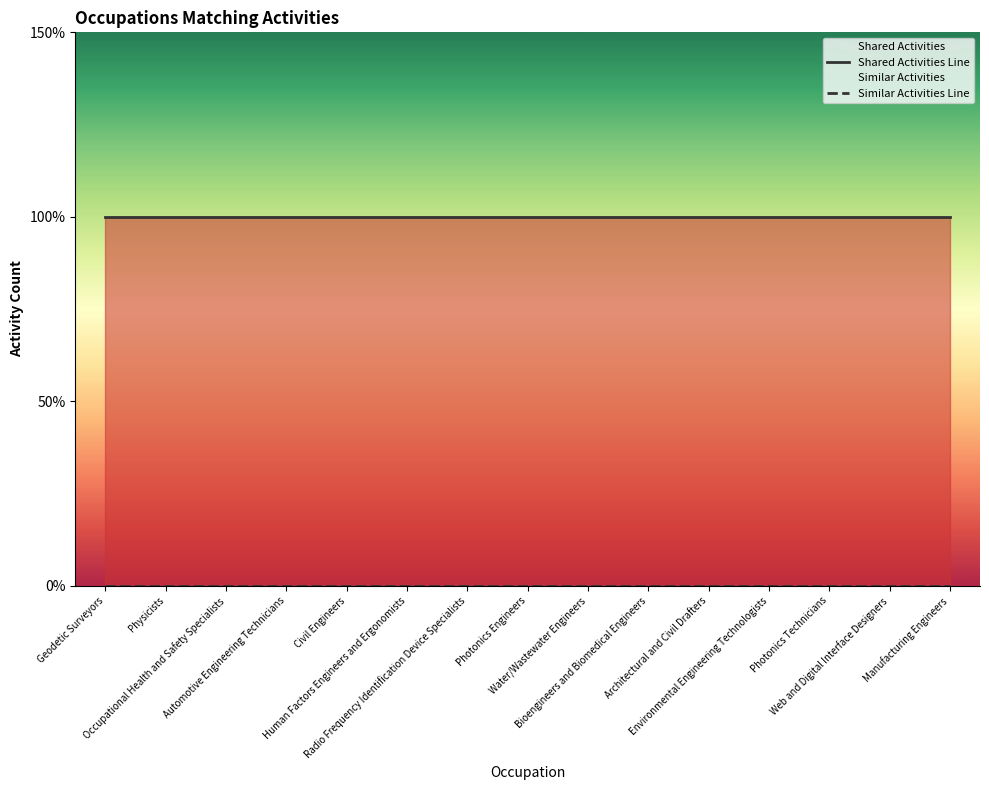

Reading left to right, what are all the values shown in this chart?

Shared Activities Line: Geodetic Surveyors=1	Physicists=1	Occupational Health and Safety Specialists=1	Automotive Engineering Technicians=1	Civil Engineers=1	Human Factors Engineers and Ergonomists=1	Radio Frequency Identification Device Specialists=1	Photonics Engineers=1	Water/Wastewater Engineers=1	Bioengineers and Biomedical Engineers=1	Architectural and Civil Drafters=1	Environmental Engineering Technologists=1	Photonics Technicians=1	Web and Digital Interface Designers=1	Manufacturing Engineers=1
Similar Activities Line: Geodetic Surveyors=0	Physicists=0	Occupational Health and Safety Specialists=0	Automotive Engineering Technicians=0	Civil Engineers=0	Human Factors Engineers and Ergonomists=0	Radio Frequency Identification Device Specialists=0	Photonics Engineers=0	Water/Wastewater Engineers=0	Bioengineers and Biomedical Engineers=0	Architectural and Civil Drafters=0	Environmental Engineering Technologists=0	Photonics Technicians=0	Web and Digital Interface Designers=0	Manufacturing Engineers=0